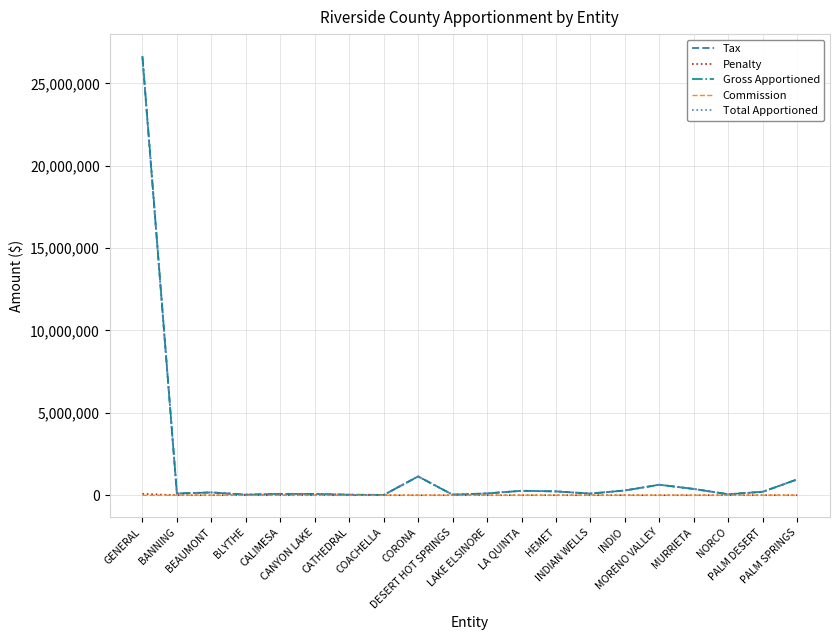

Is it true that Penalty equals 0.0 at COACHELLA?

True